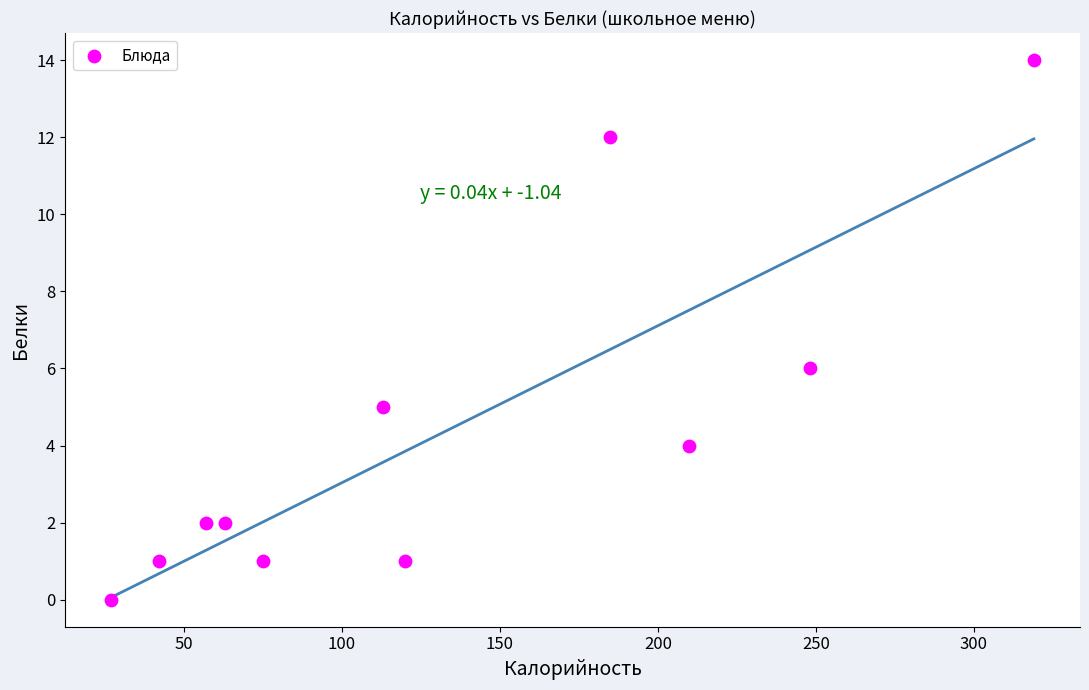

What Y value in the scatter plot is closest to 7?

6